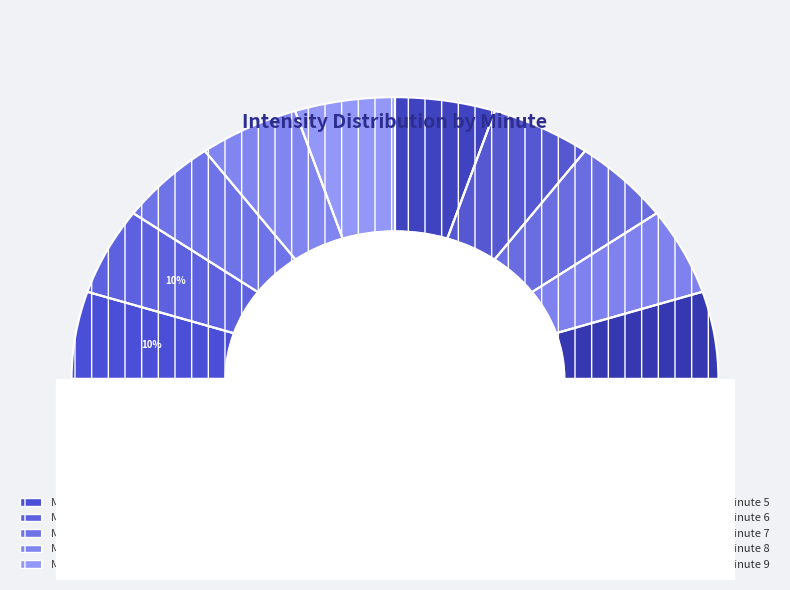

Combined, do 18 and 50 account for over 50%?

No